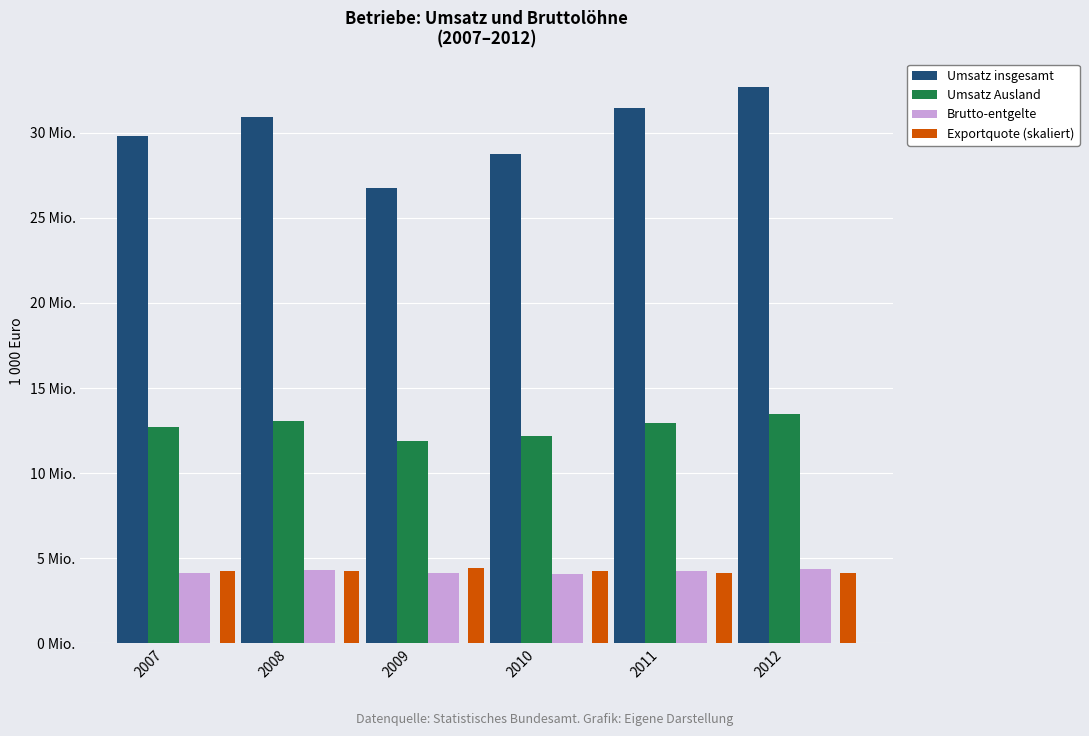

Does the chart contain any negative values?

No